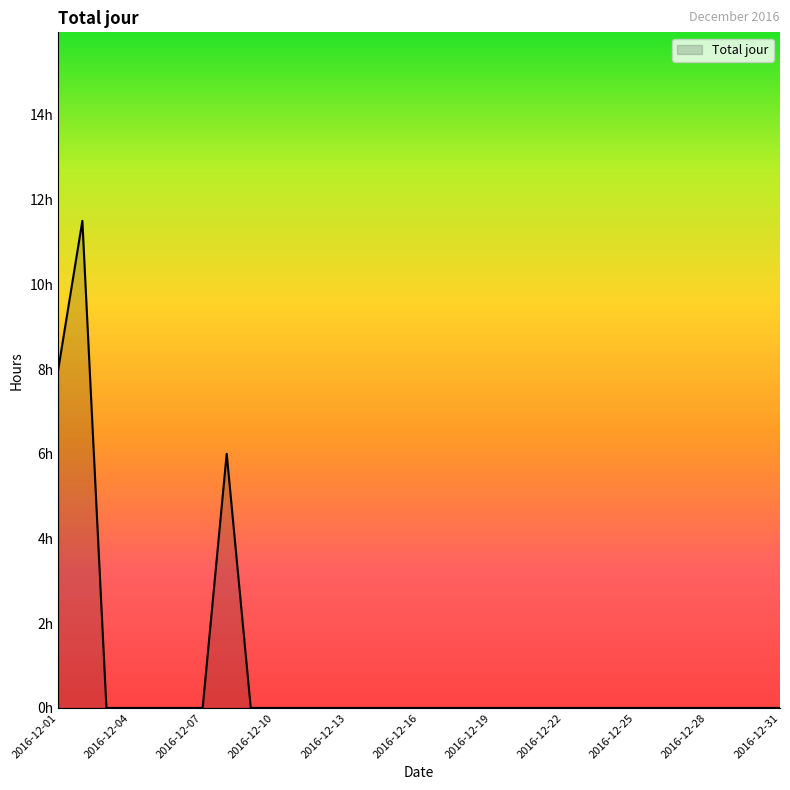

Does the chart have visible grid lines?

No